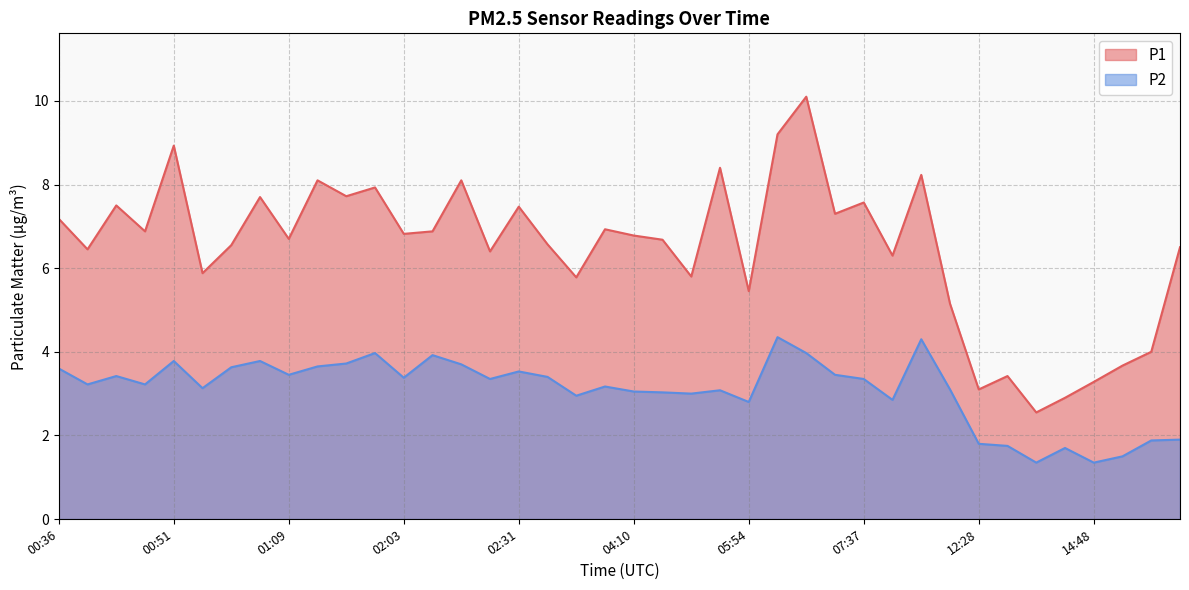

Reading left to right, extract all data points from this chart.

P1: 7.2	6.5	7.5	6.9	8.9	5.9	6.5	7.7	6.7	8.1	7.7	7.9	6.8	6.9	8.1	6.4	7.5	6.6	5.8	6.9	6.8	6.7	5.8	8.4	5.5	9.2	10.1	7.3	7.6	6.3	8.2	5.2	3.1	3.4	2.5	2.9	3.3	3.7	4.0	6.5
P2: 3.6	3.2	3.4	3.2	3.8	3.1	3.6	3.8	3.5	3.6	3.7	4.0	3.4	3.9	3.7	3.4	3.5	3.4	3.0	3.2	3.0	3.0	3.0	3.1	2.8	4.3	4.0	3.5	3.4	2.9	4.3	3.1	1.8	1.8	1.4	1.7	1.4	1.5	1.9	1.9